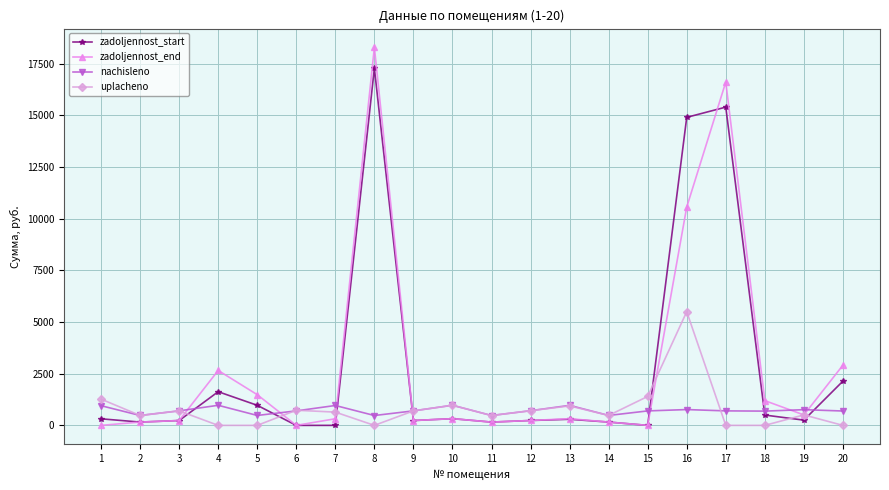

Does the chart display data point markers on the line(s)?

Yes